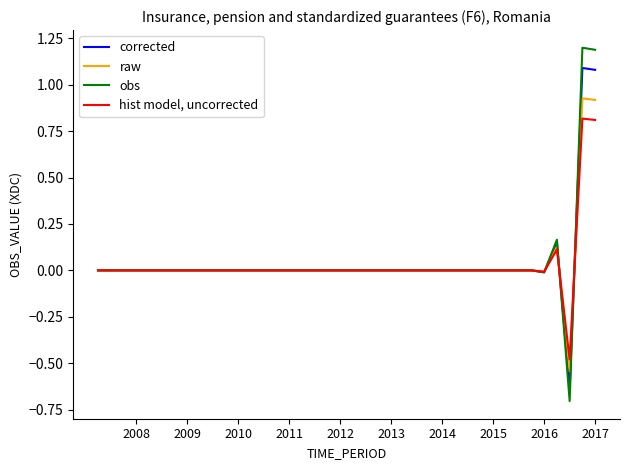

Rank the series by their average value, from highest to lowest.

obs, corrected, raw, hist model, uncorrected